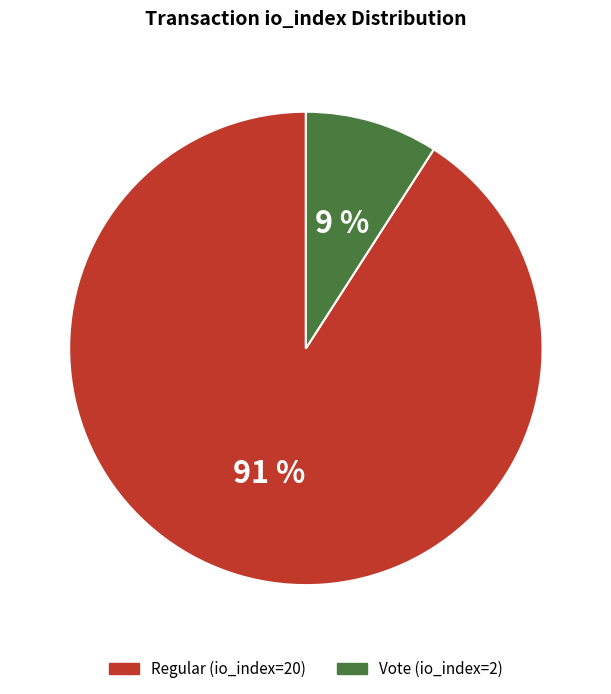

Between Regular (io_index=20) and Vote (io_index=2), which is larger?

Regular (io_index=20)